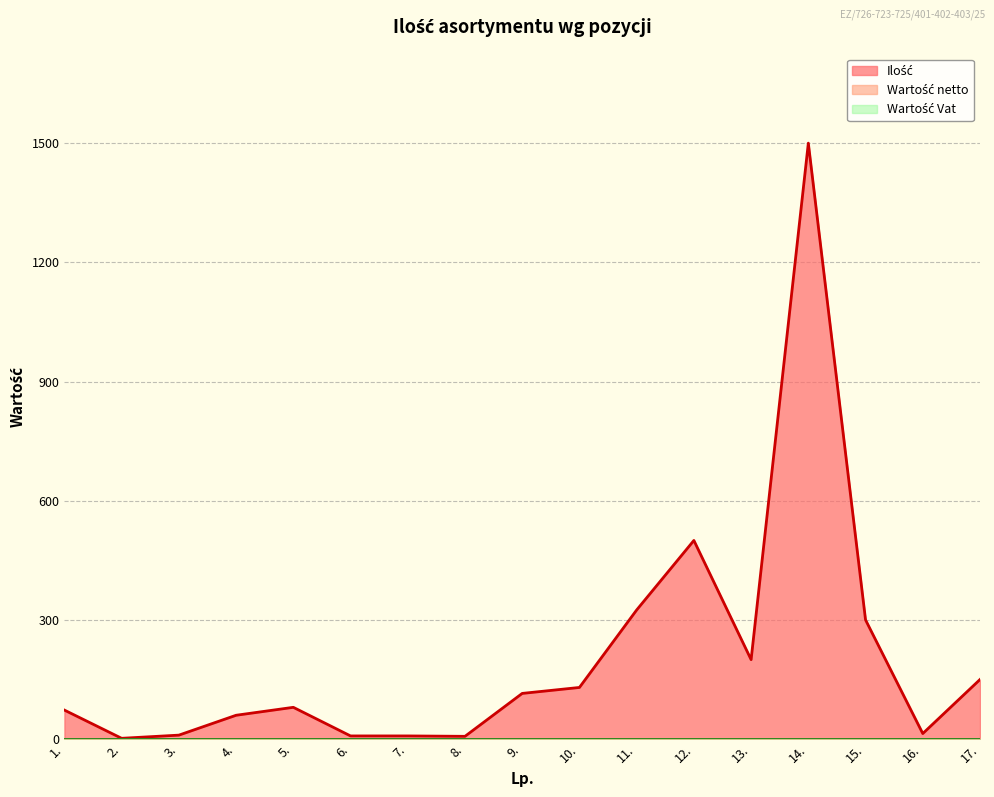

Which has a higher value, 3. or 15.?

15.